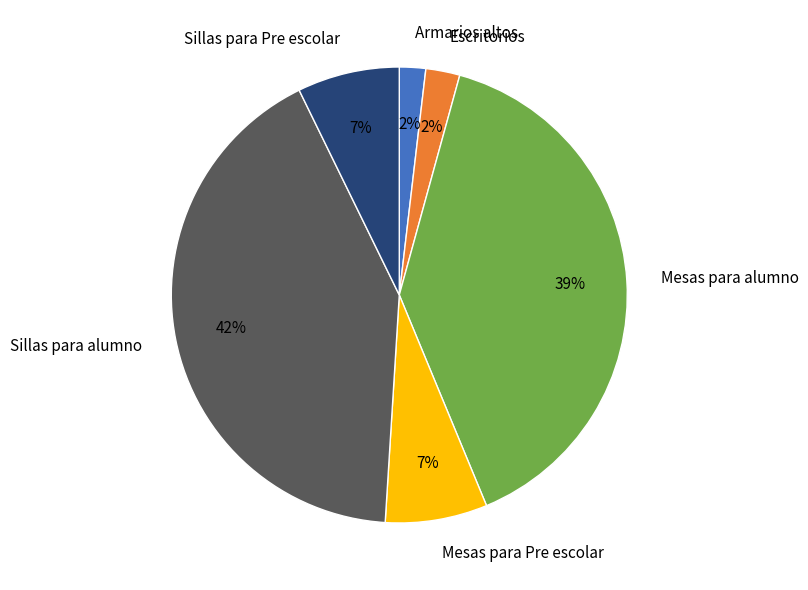

The Armarios altos slice represents 15% of the pie. True or false?

False